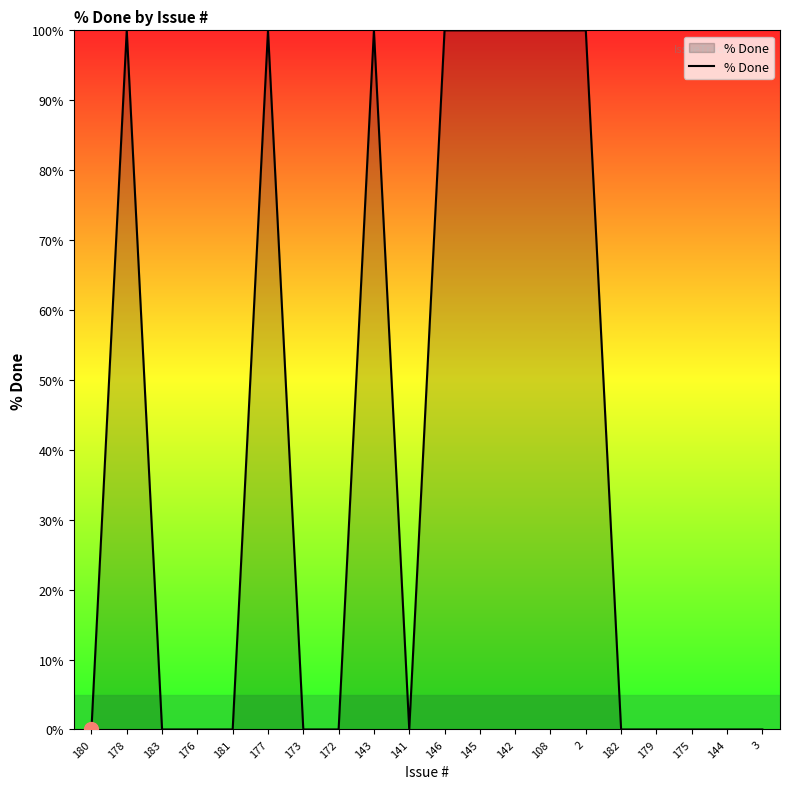

How many categories are shown in the chart?

20